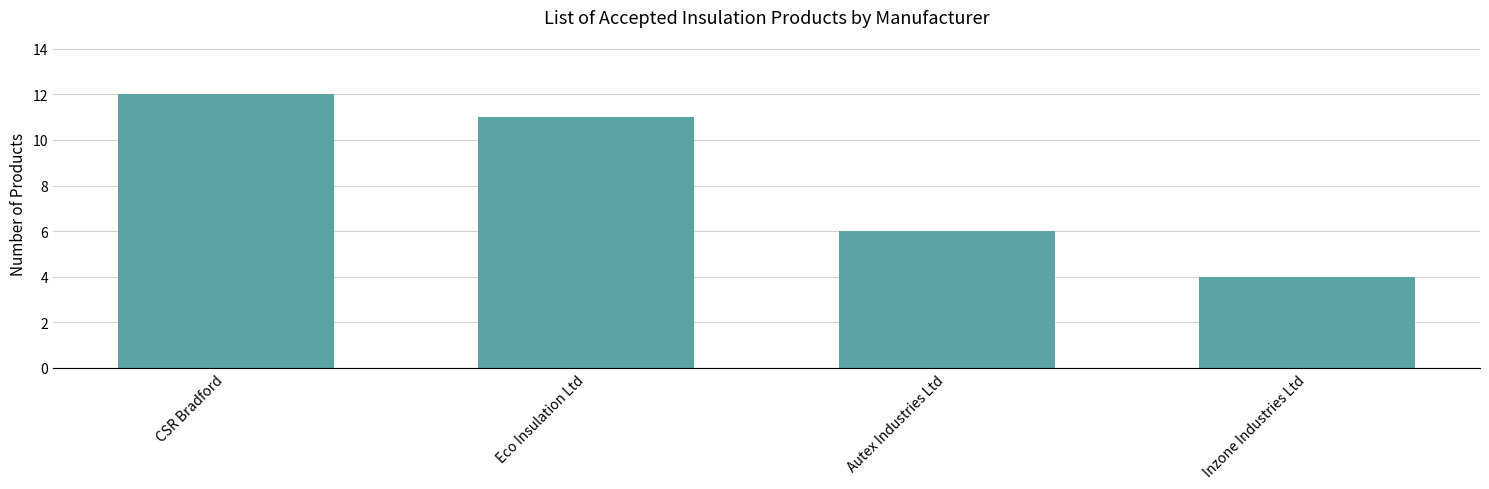

What is the label of the 4th bar from the right?

CSR Bradford